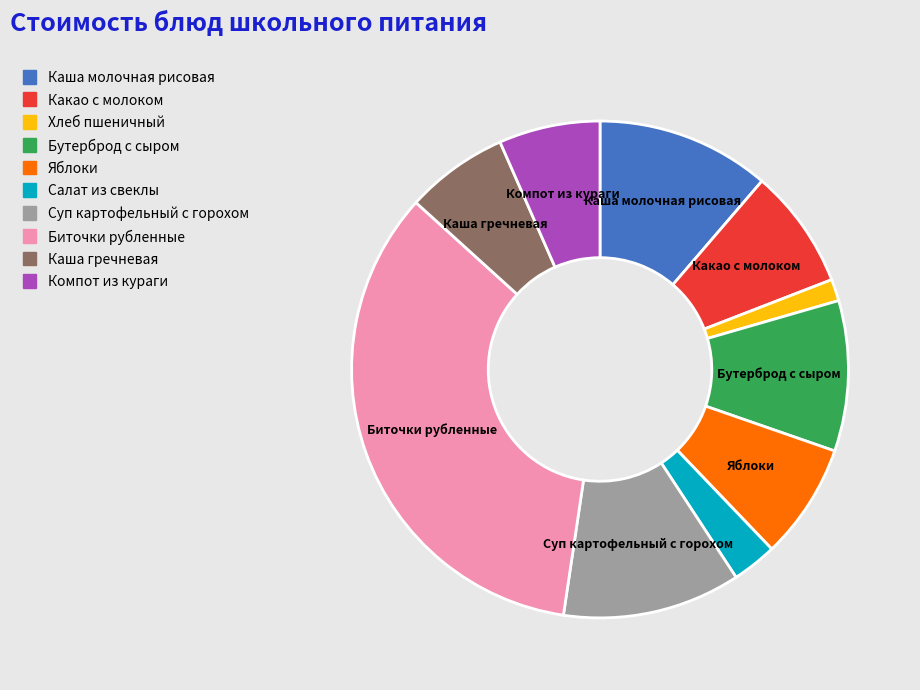

Which category has the smallest portion of the pie?

Хлеб пшеничный